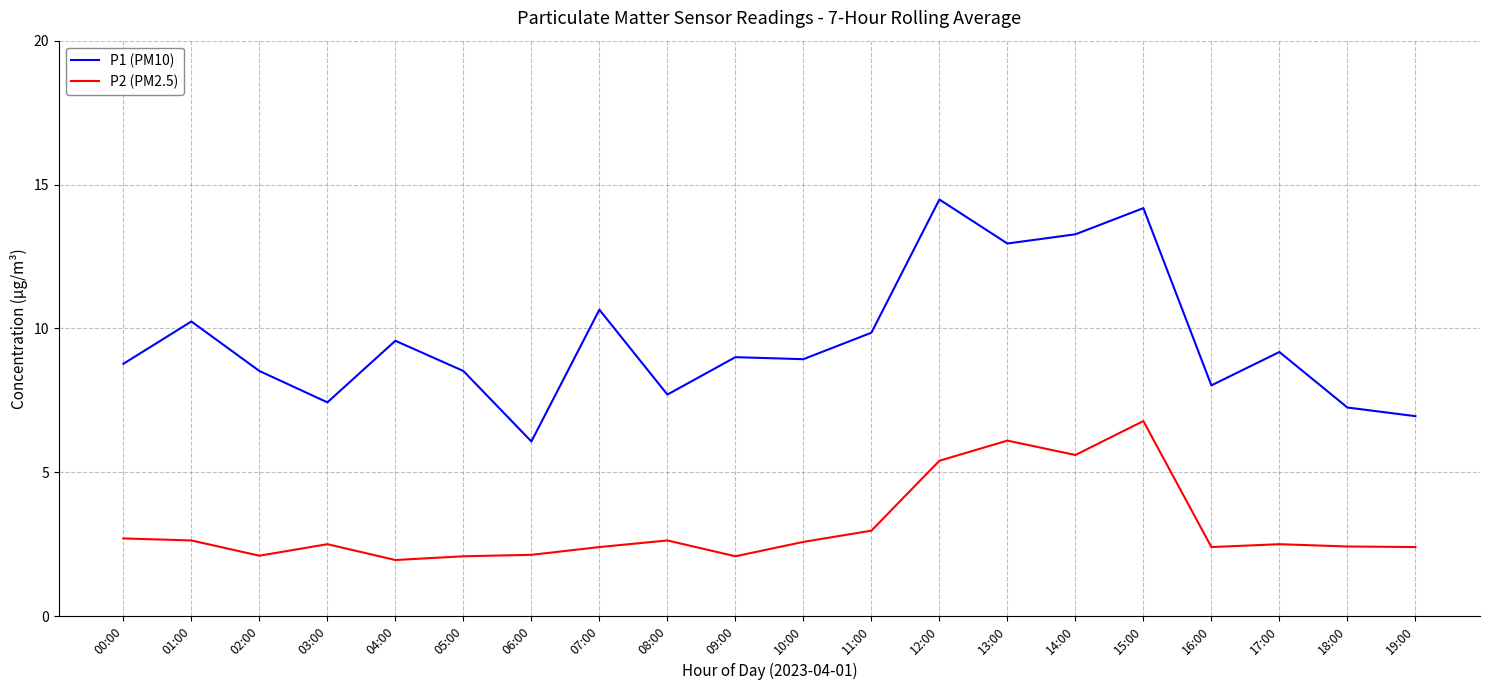

In P1 (PM10), how many points are higher than both neighbors (excluding endpoints)?

7